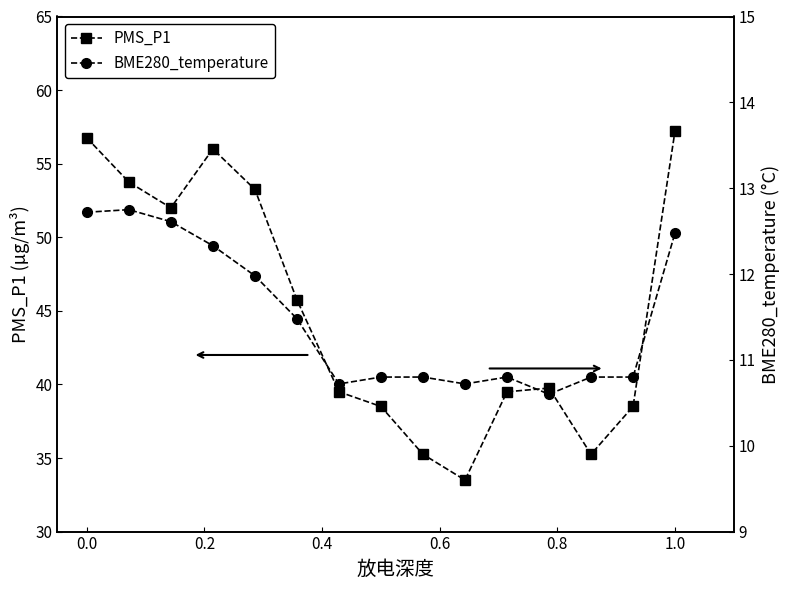

What is the minimum value for BME280_temperature?

10.6